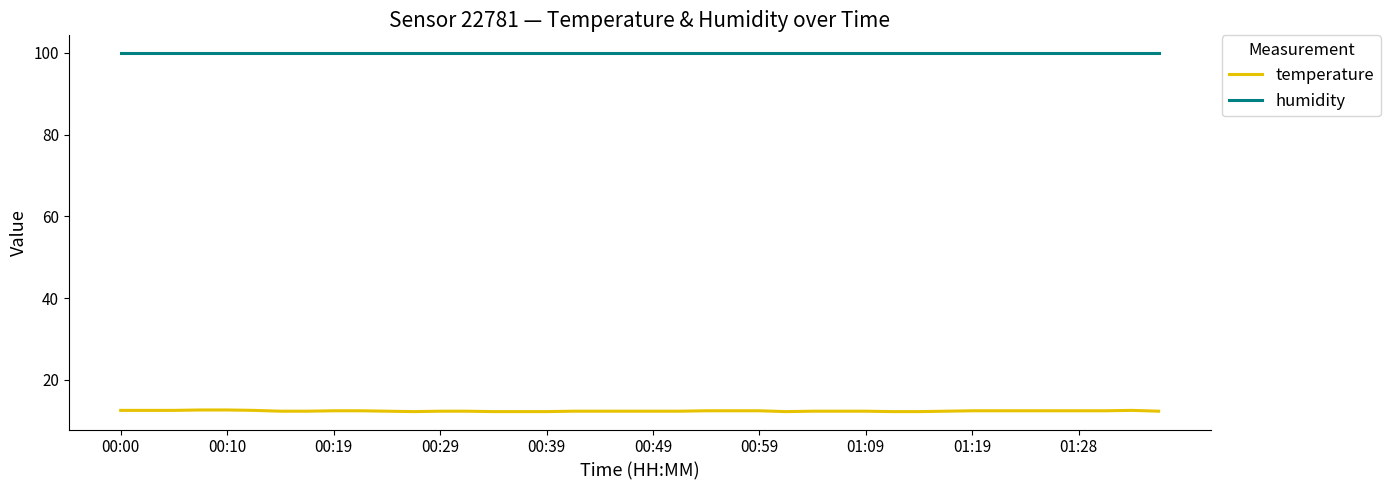

Which series has the largest total across all categories?

humidity